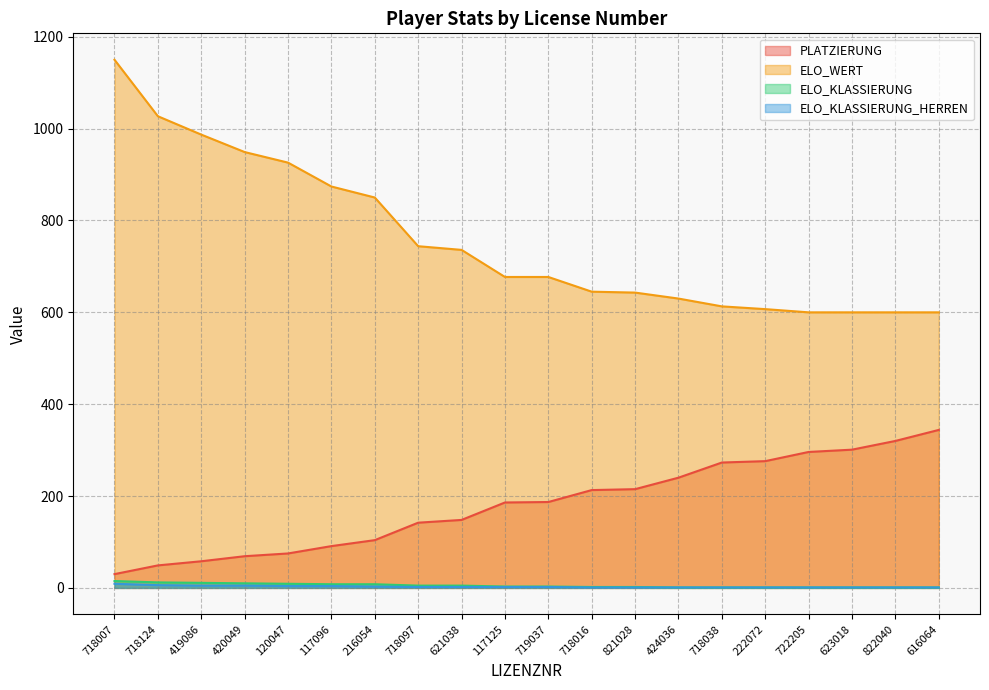

What is the average value of the ELO_KLASSIERUNG_HERREN series?

3